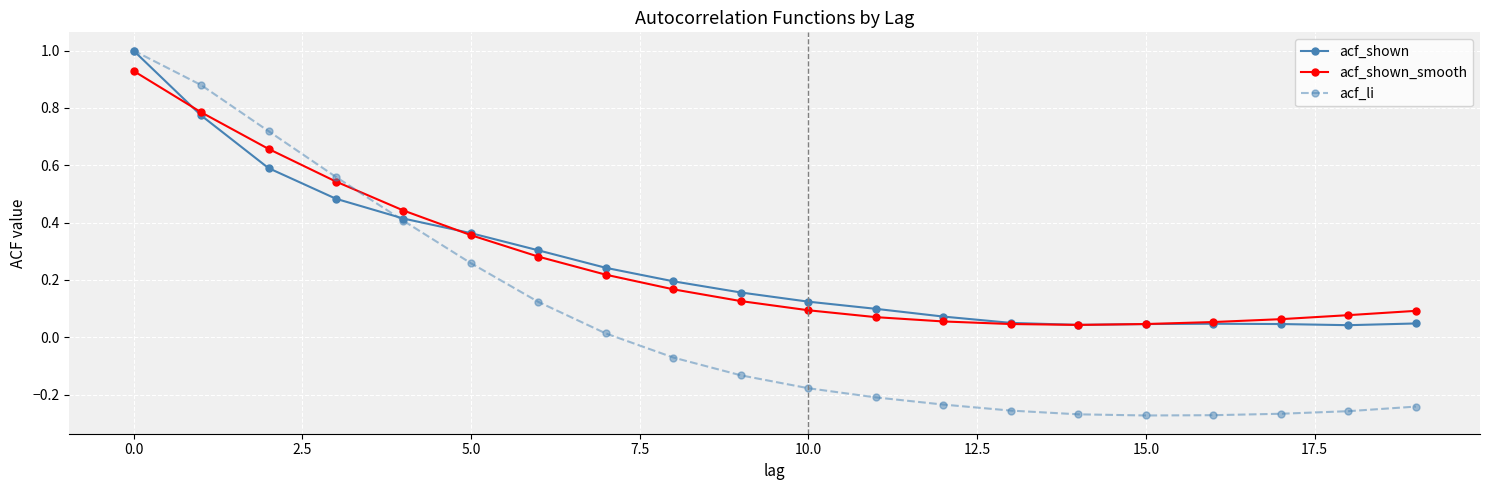

What is the highest value of the acf_li series?

1.0